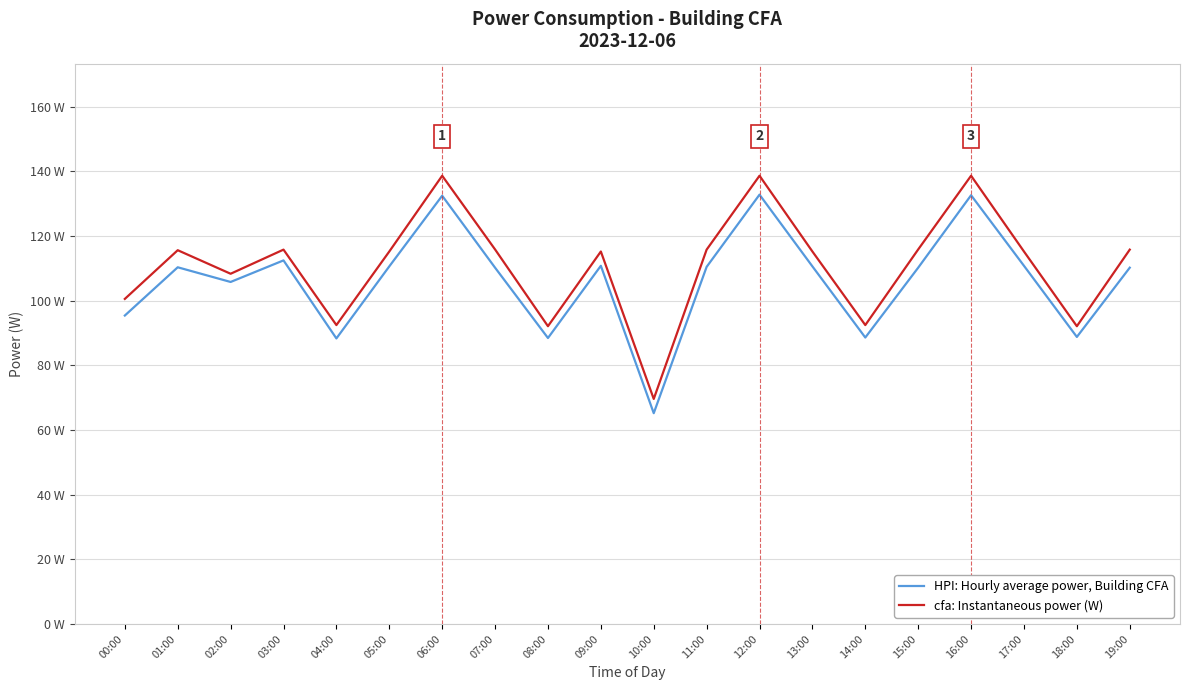

At which label does cfa: Instantaneous power (W) first exceed 115?

01:00